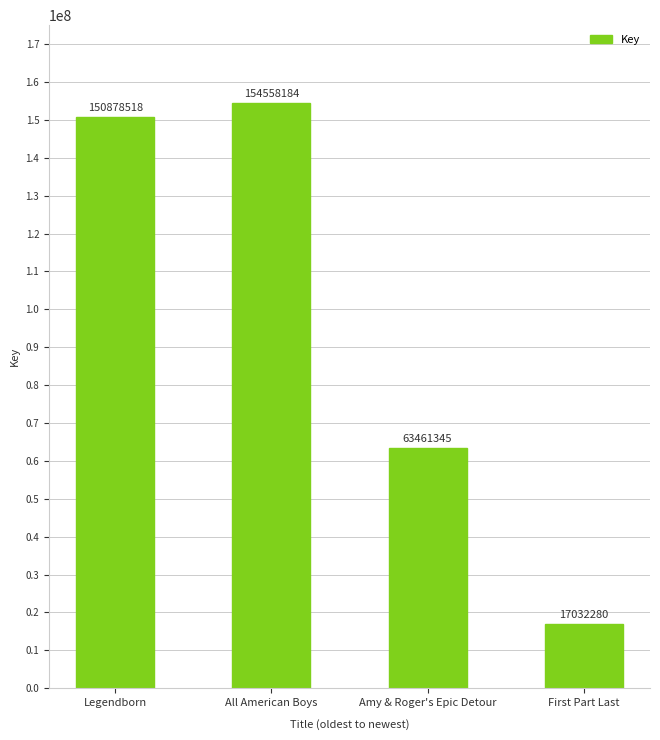

Approximately how many times larger is the value at First Part Last compared to Legendborn?

0.1